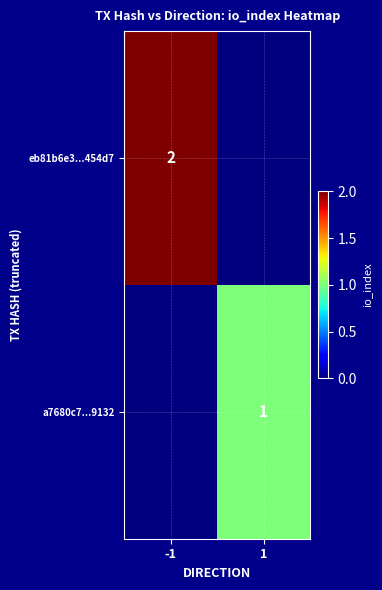

Is it true that eb81b6e3...454d7 equals 2 at -1?

True